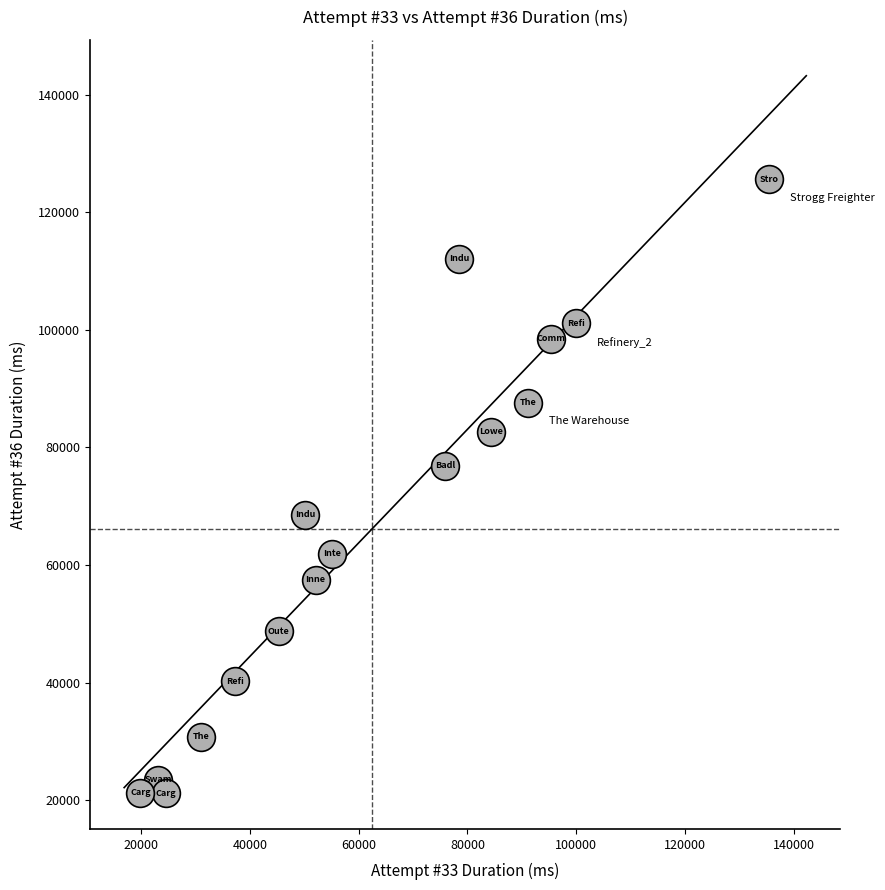

What is the range of X values (max minus min)?

115702